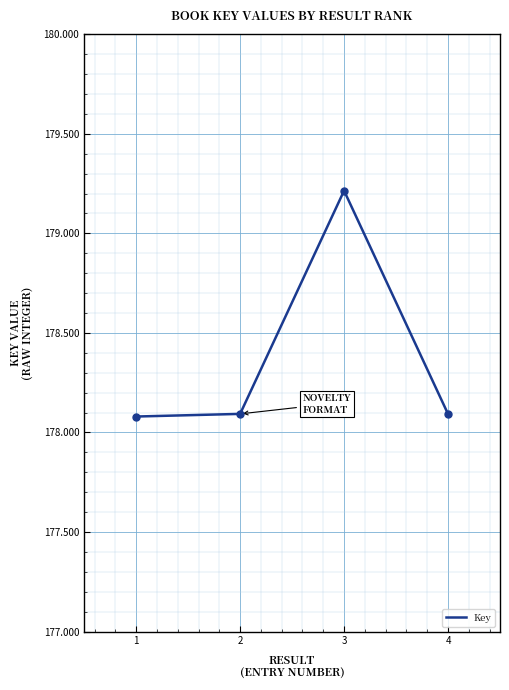

What is the smallest value displayed?

178080016